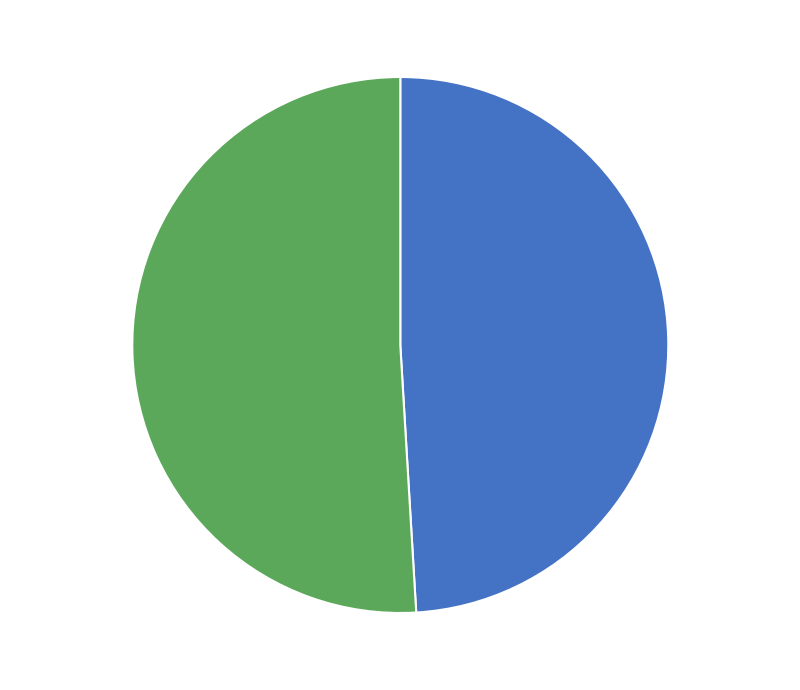

Count the number of slices in the pie.

2